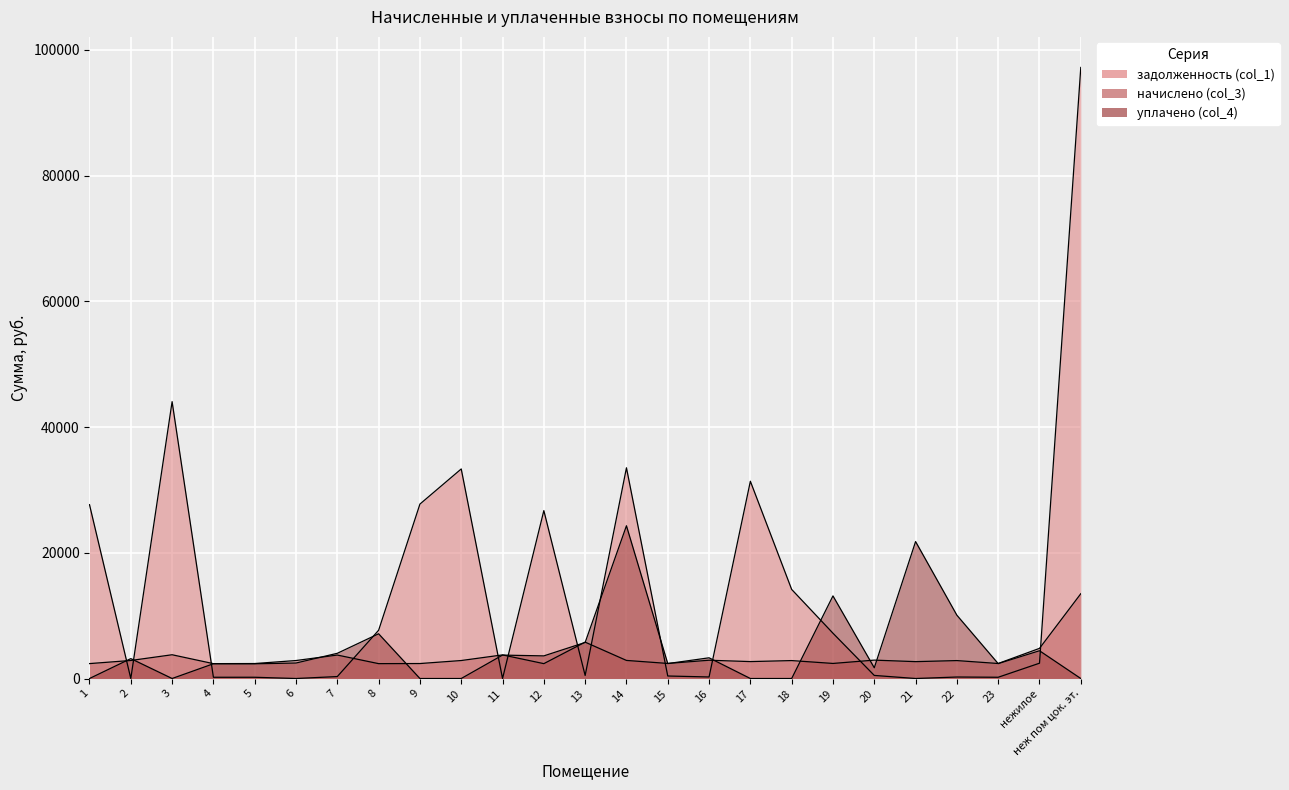

What is the highest value of the начислено (col_3) series?

13490.5